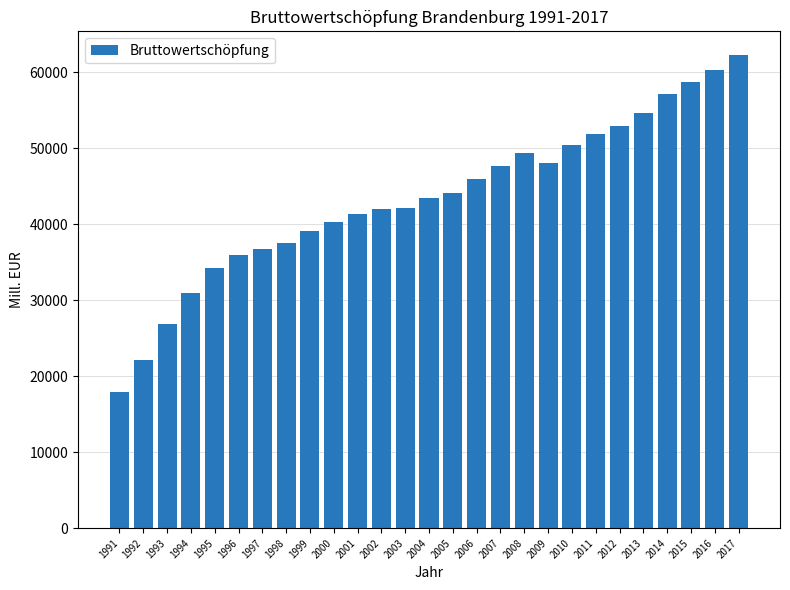

Approximately how many times larger is the value at 1998 compared to 2003?

0.9